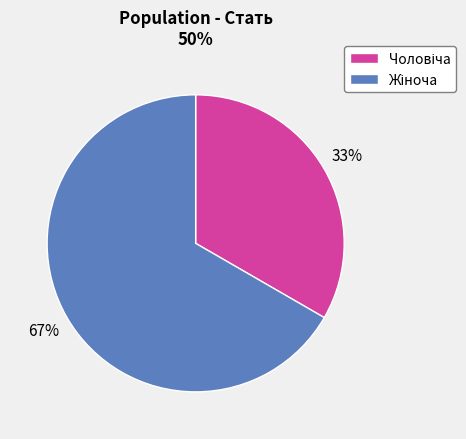

To the nearest percent, what is the average slice percentage?

50%